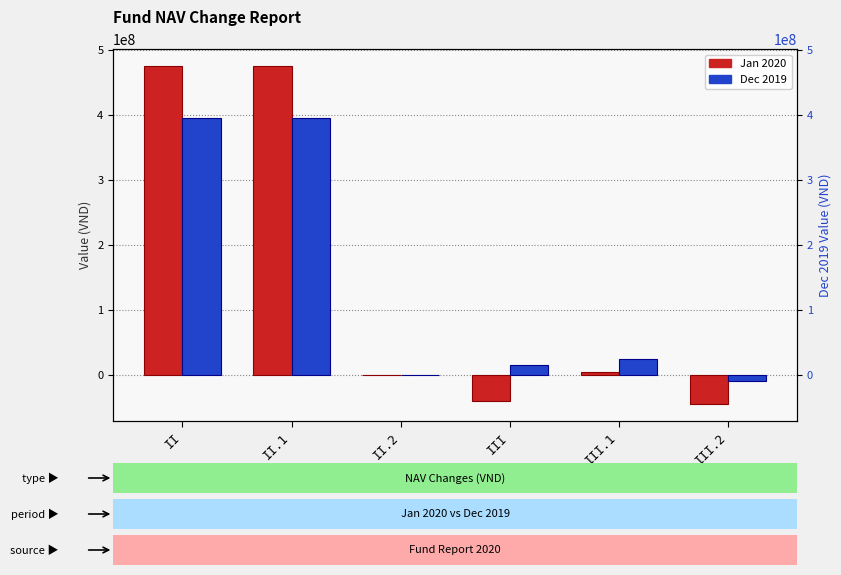

What is the spread (max minus min) of values at III?

55939322